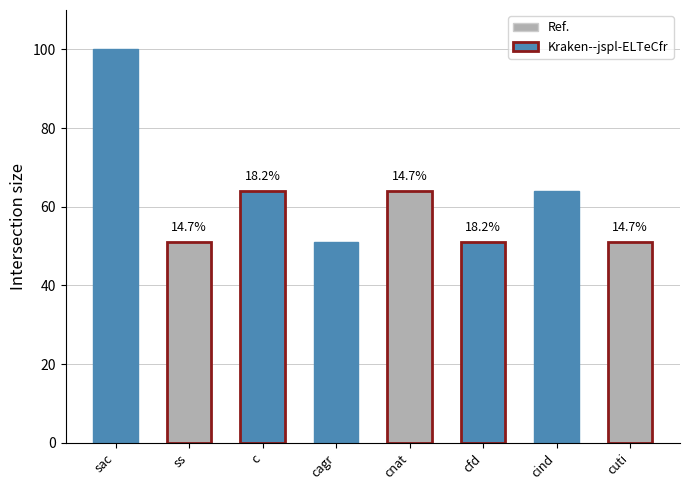

Are the bars horizontal?

No